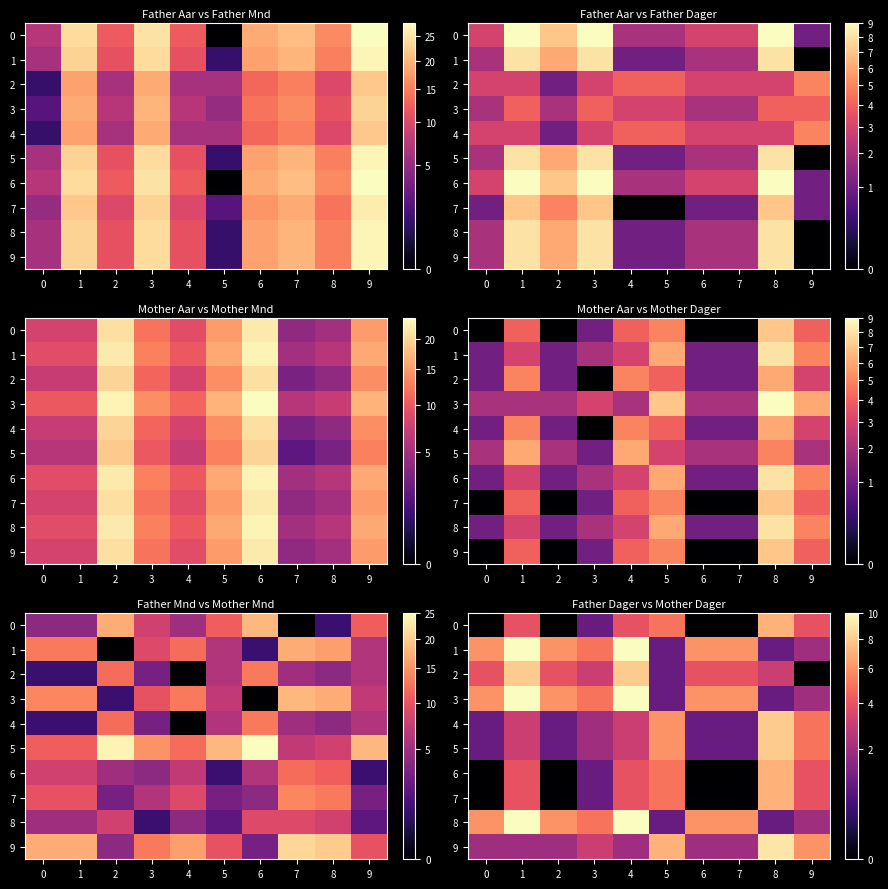

Count the 5 values in the range 1 to 5.

8